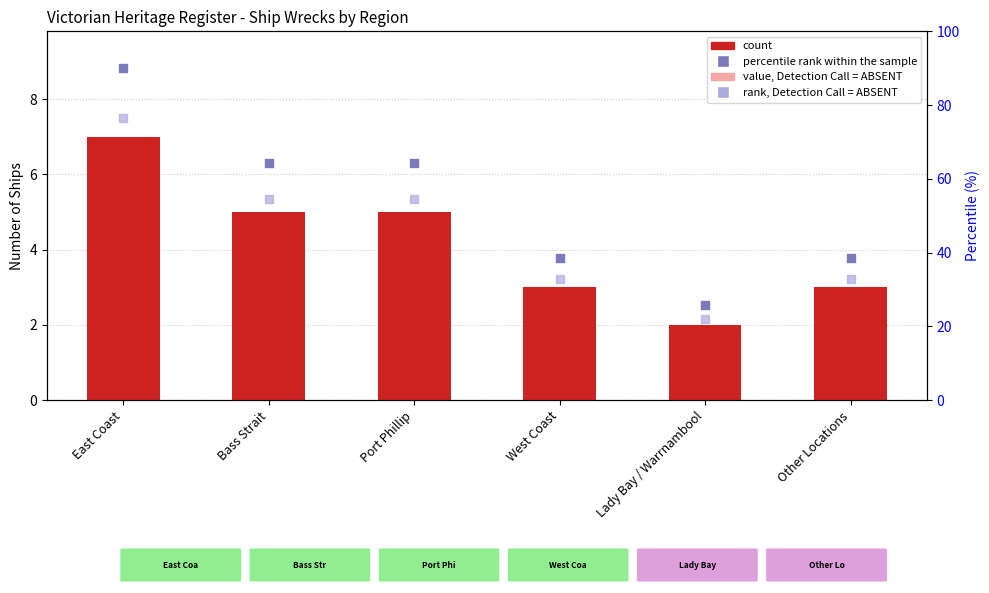

At which category is the sum across all series the highest?

East Coast